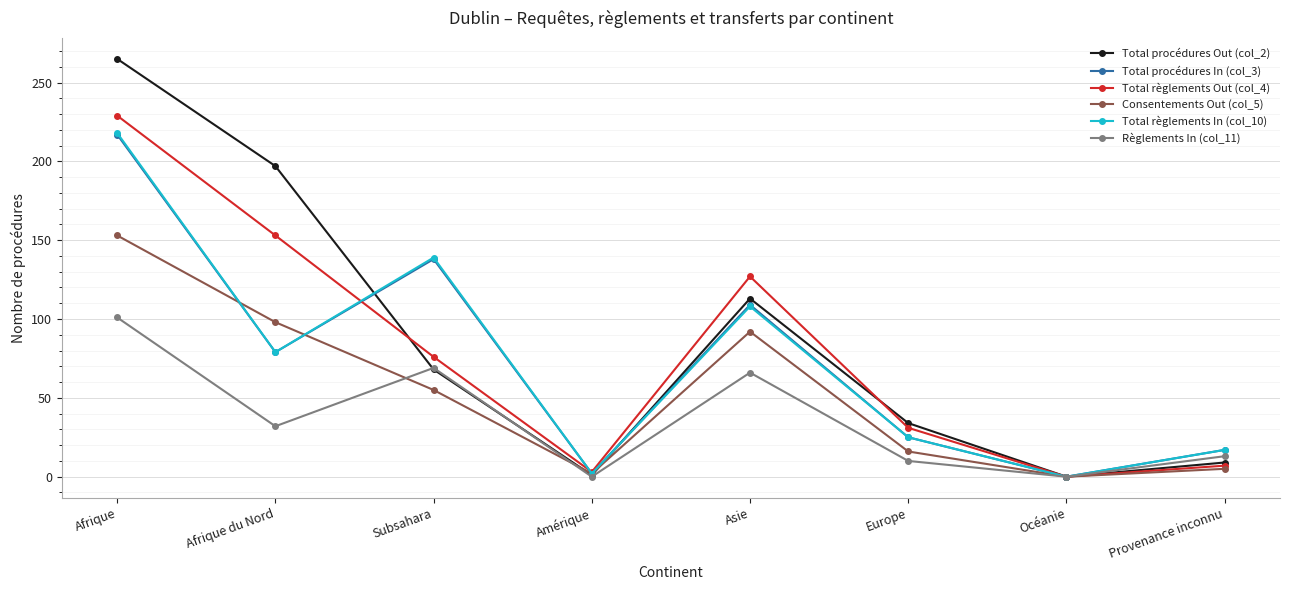

What is the sum of all Consentements Out (col_5) values?

421